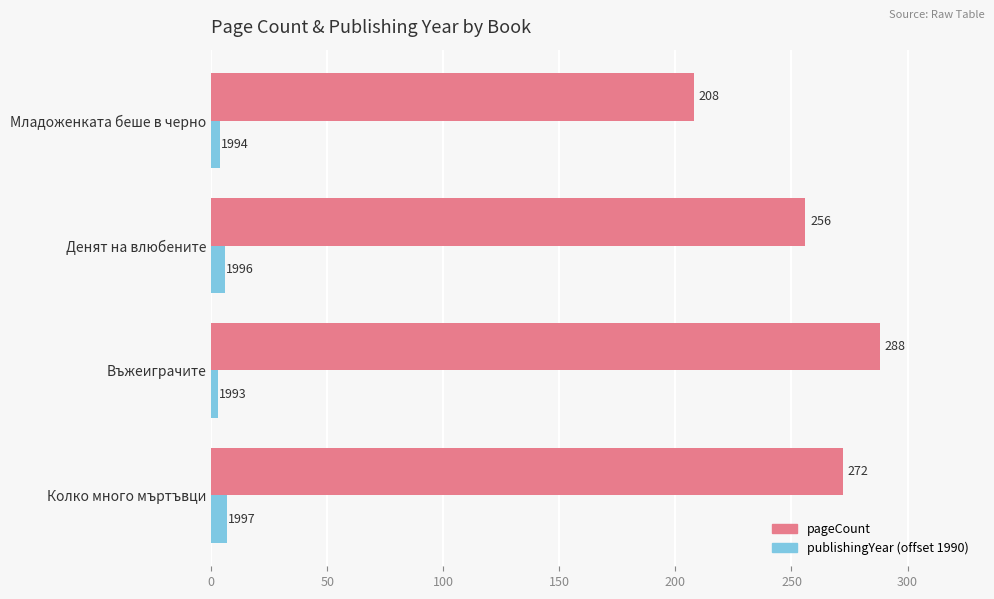

What is the difference between the highest and lowest values at Младоженката беше в черно?

204